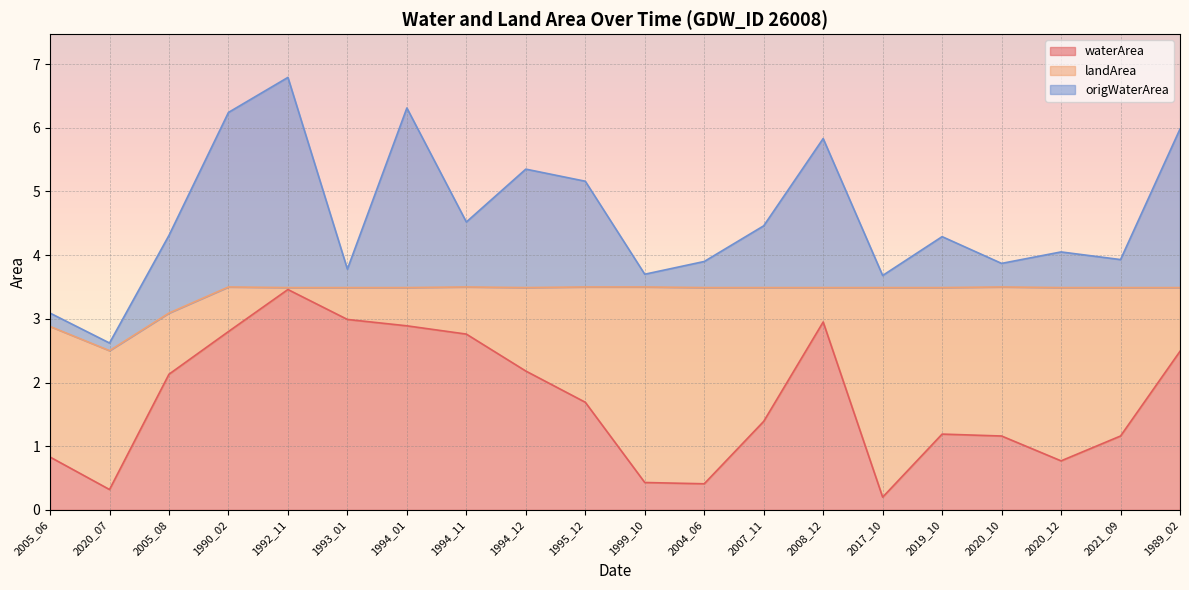

At which category is the sum across all series the highest?

1992_11